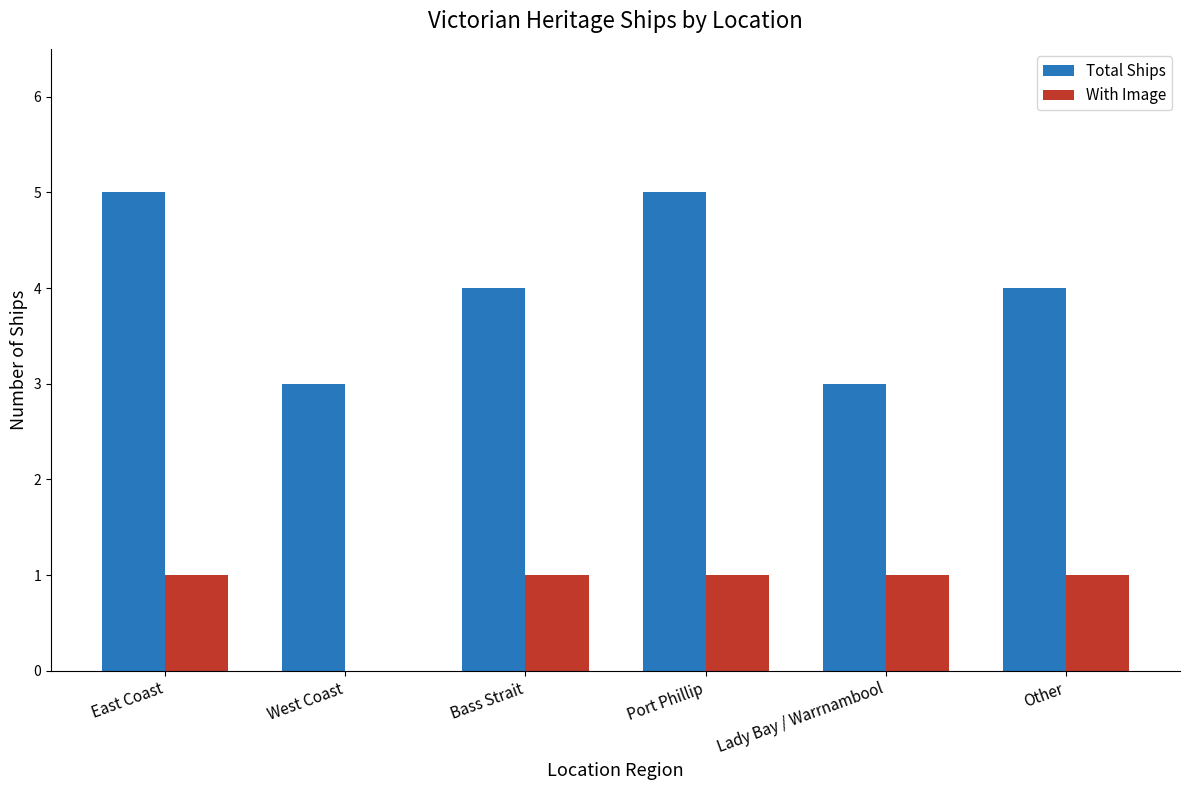

What is the maximum value shown in the chart?

5